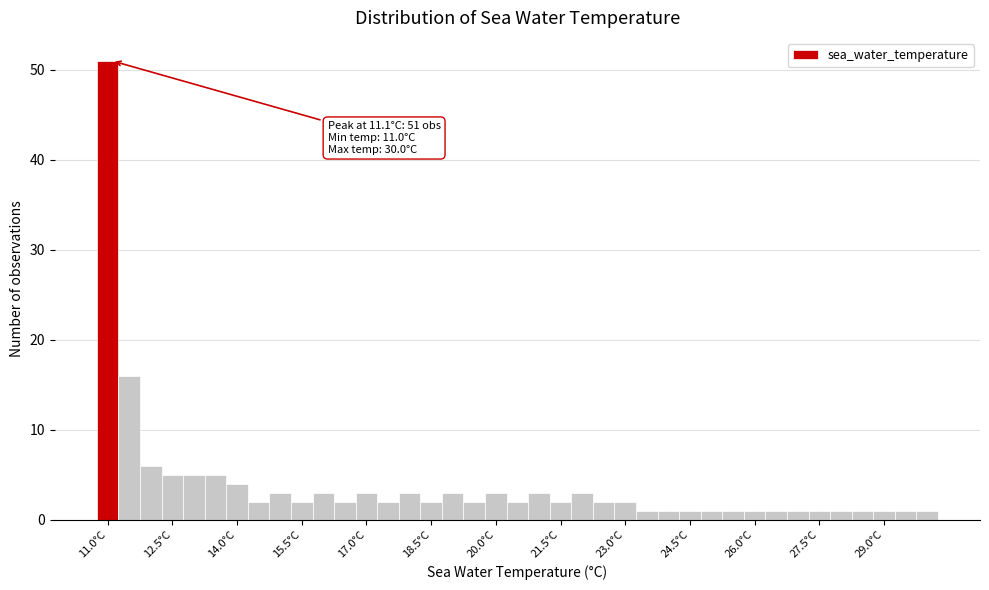

Read against the x-axis, roughly where is the centre of the tallest bar?

11.0